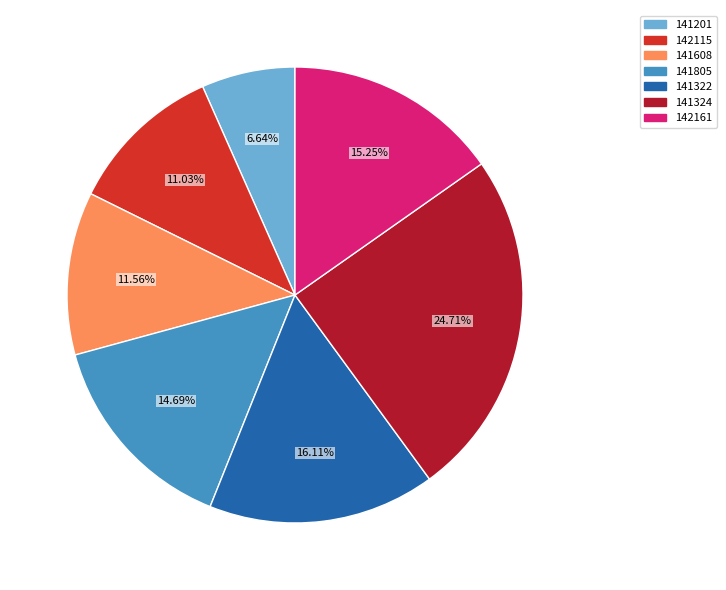

How many slices are in this pie chart?

7